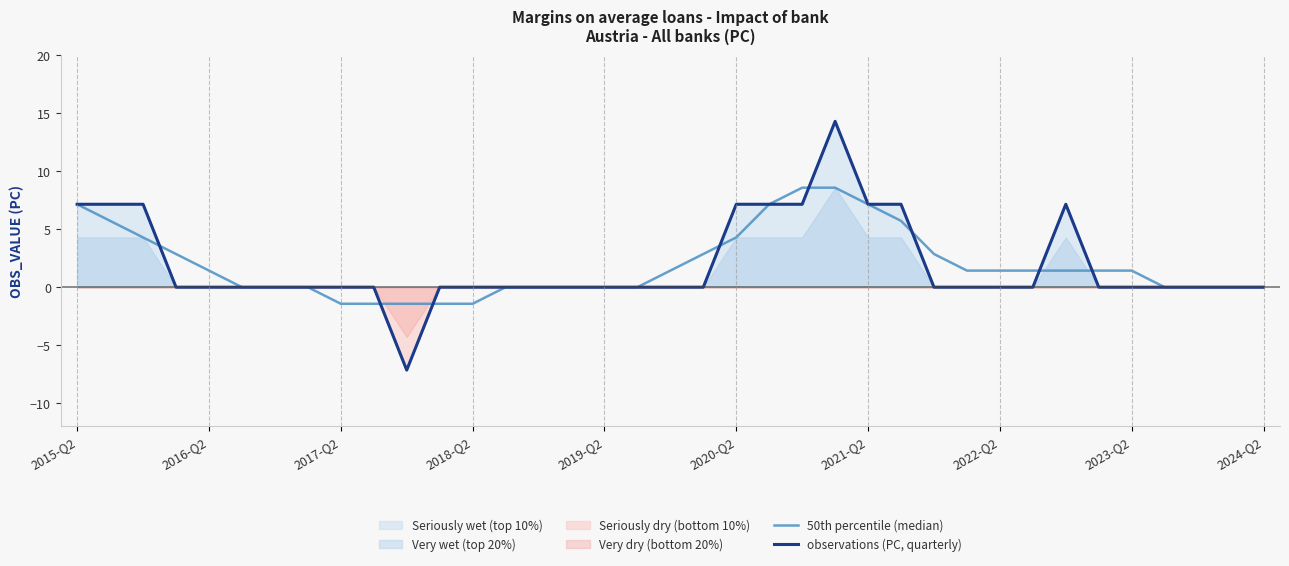

What is the sum of the 50th percentile (median) values at 25 and 15?

5.7